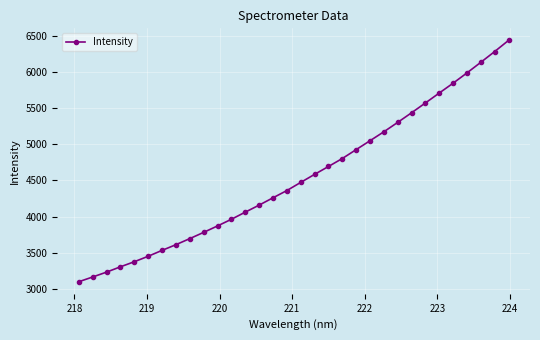

What is the value of the 10th point from the left?

3781.6